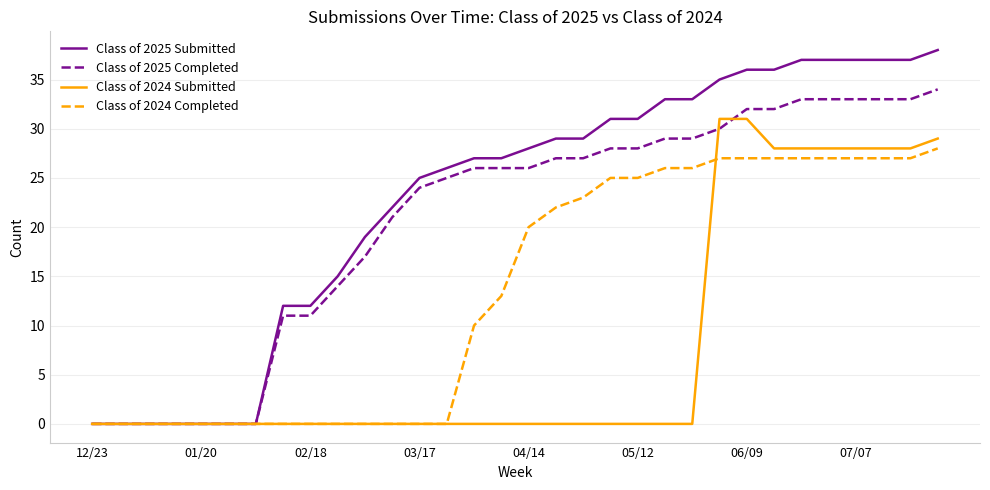

List the series in order of their peak value, highest first.

Class of 2025 Submitted, Class of 2025 Completed, Class of 2024 Submitted, Class of 2024 Completed